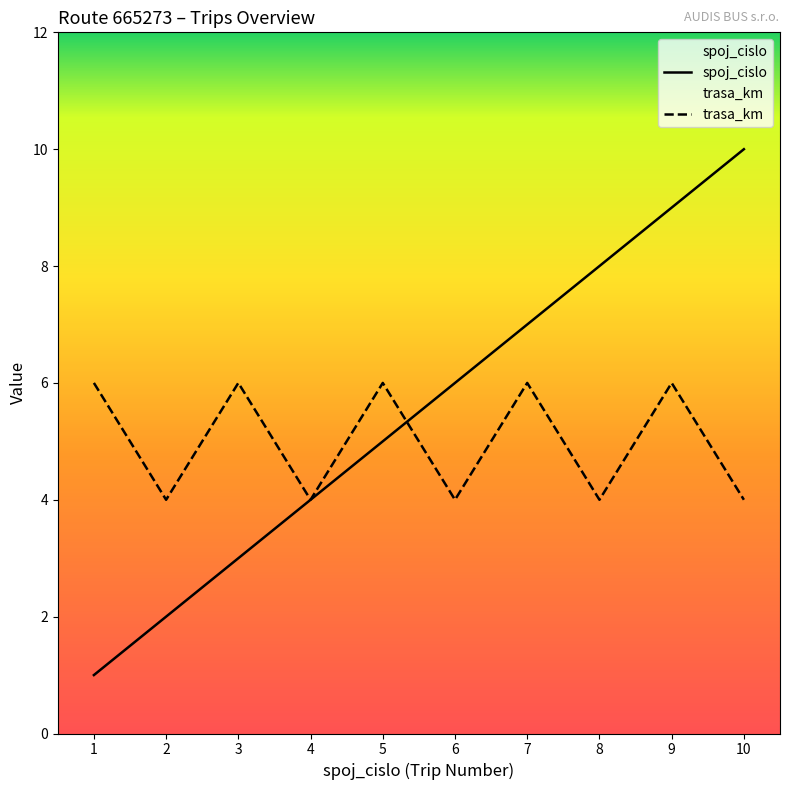

How many values in the spoj_cislo series are below 6?

5